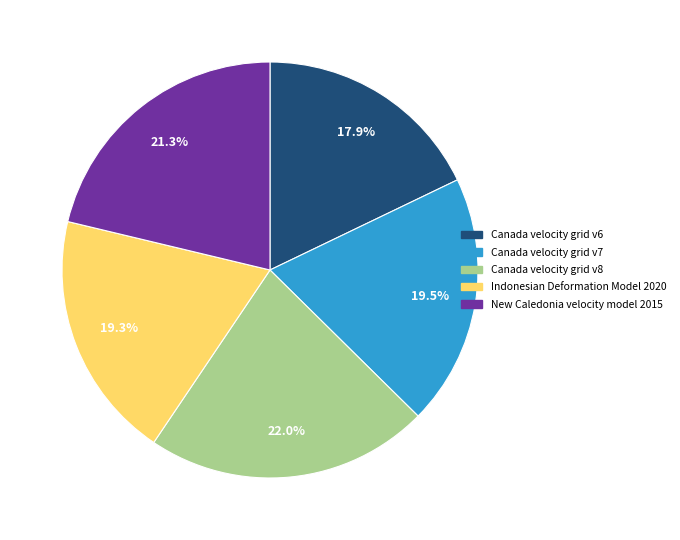

Which slice is the smallest?

Canada velocity grid v6